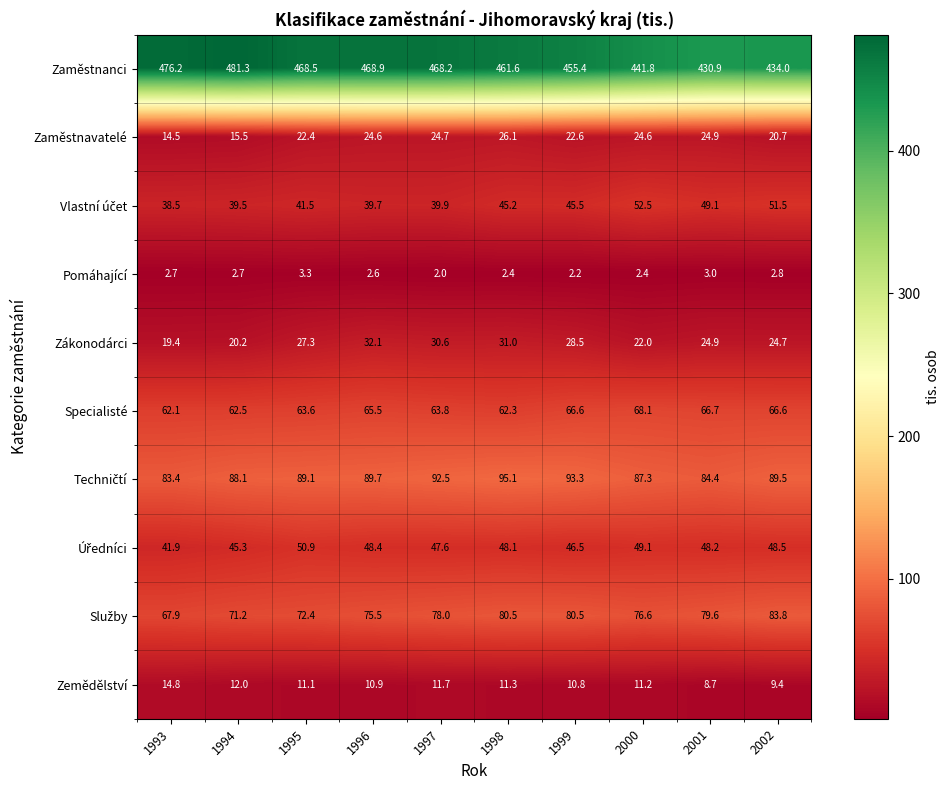

What is the difference between the Zaměstnavatelé values at 2002 and 2000?

3.9